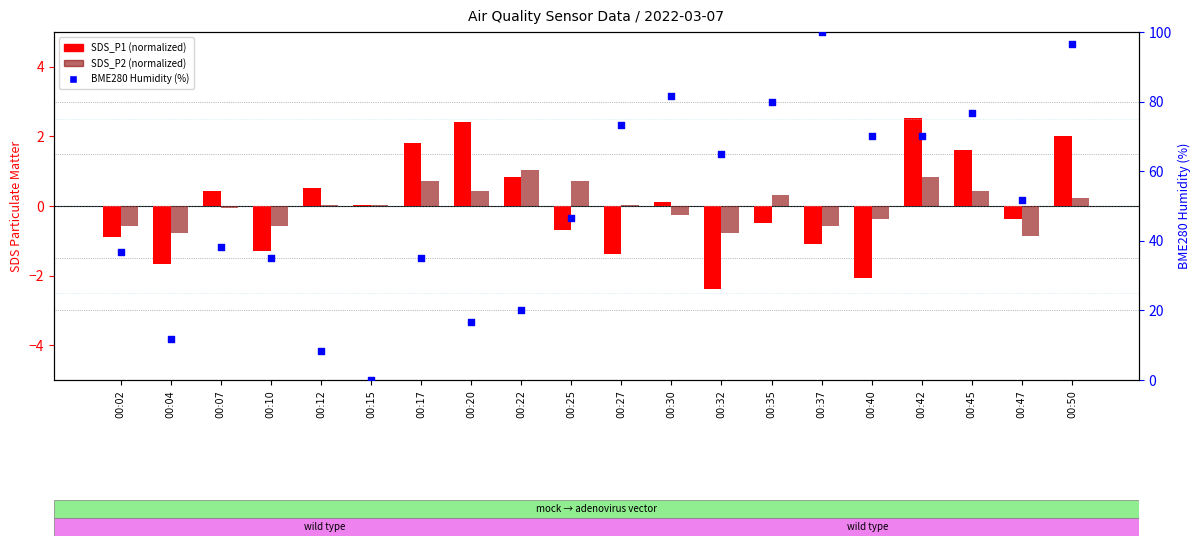

Which series has the widest spread of Y values?

BME280 Humidity (percentile)